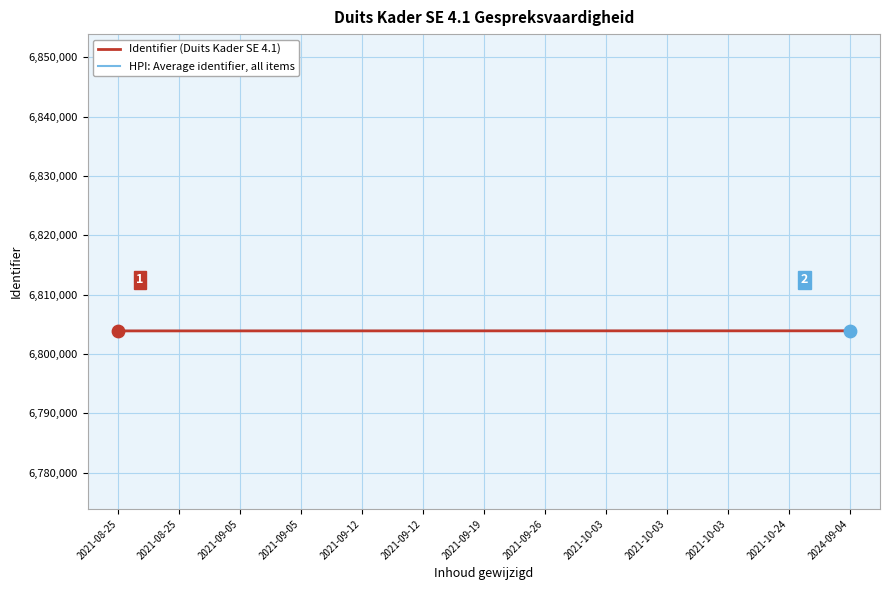

What is the total value across all series at 2024-09-04?

13607843.1